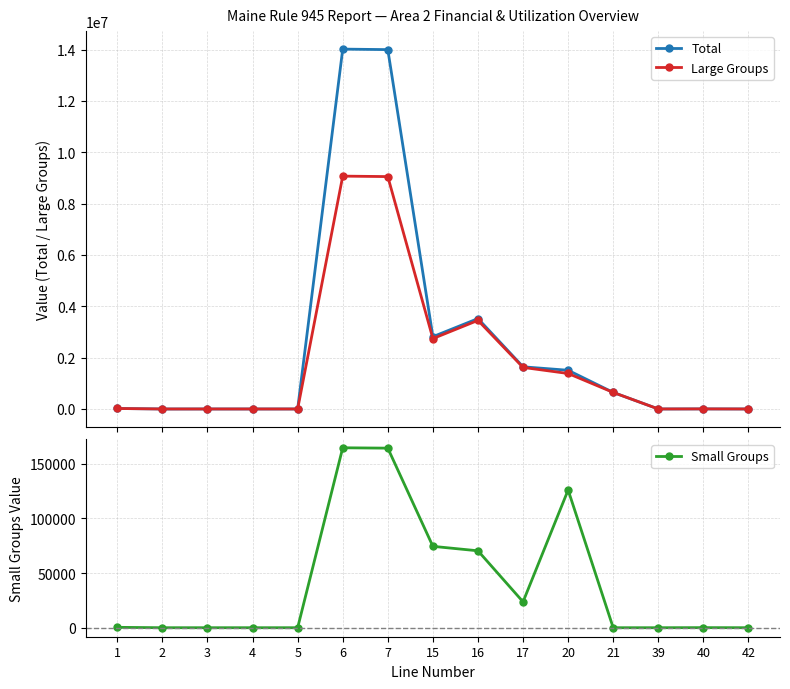

What is the difference between the maximum and minimum values in the Large Groups series?

9072174.0